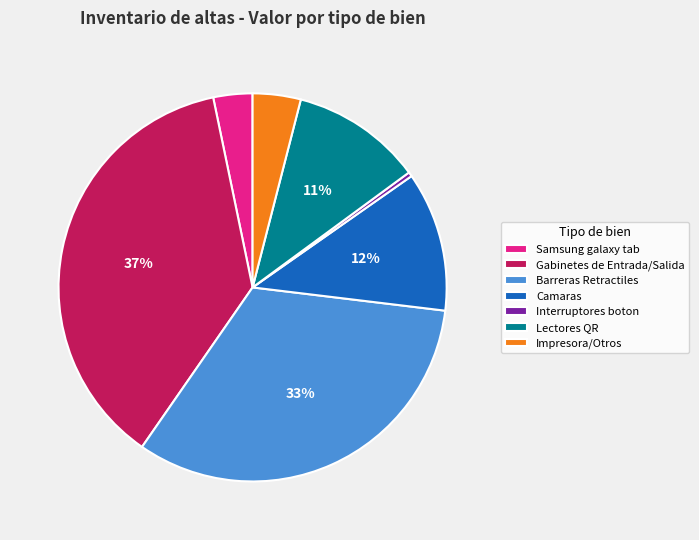

Is the sum of Lectores QR and Barreras Retractiles greater than half?

No